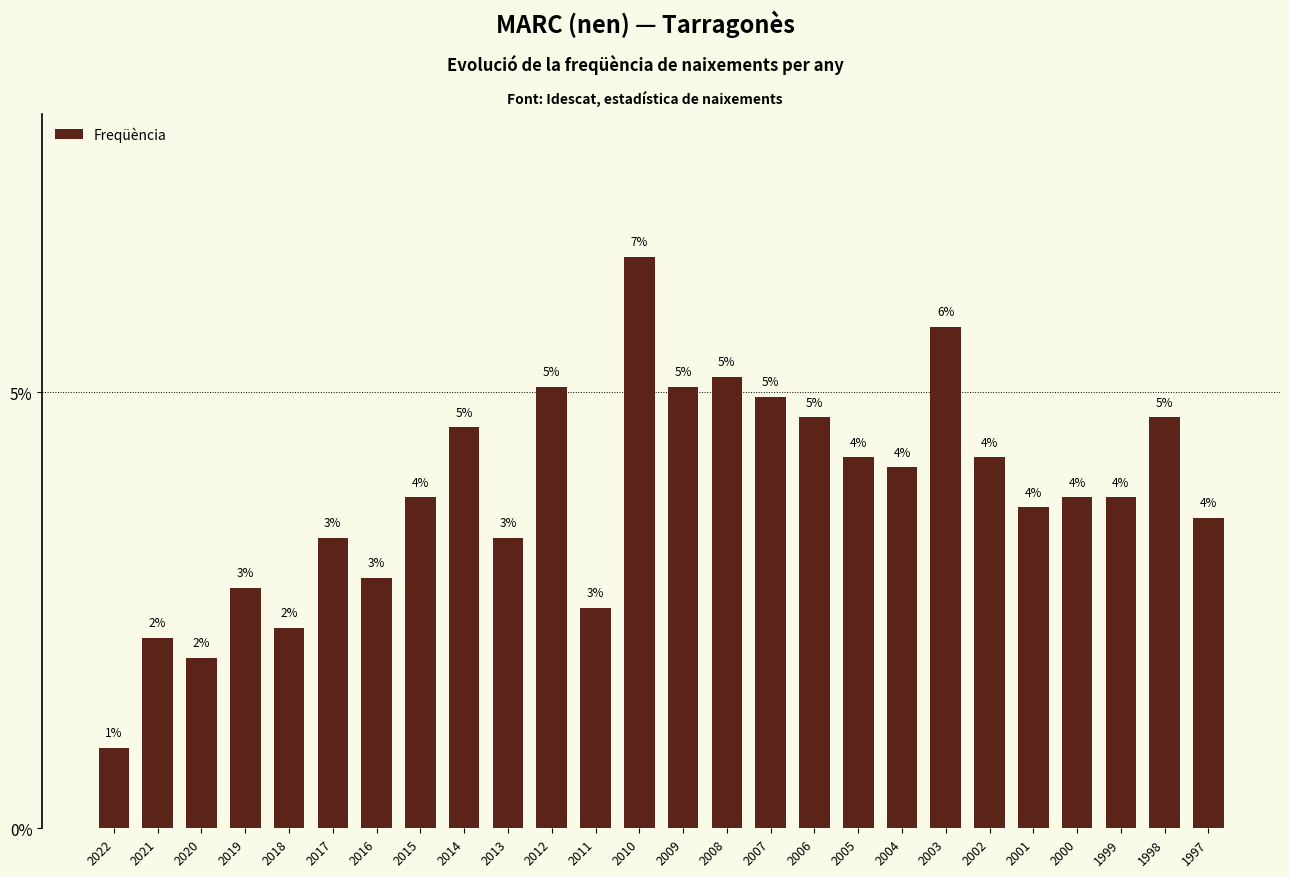

Rank the categories by value from lowest to highest.

2022, 2020, 2021, 2018, 2011, 2019, 2016, 2017, 2013, 1997, 2001, 2015, 2000, 1999, 2004, 2005, 2002, 2014, 2006, 1998, 2007, 2012, 2009, 2008, 2003, 2010